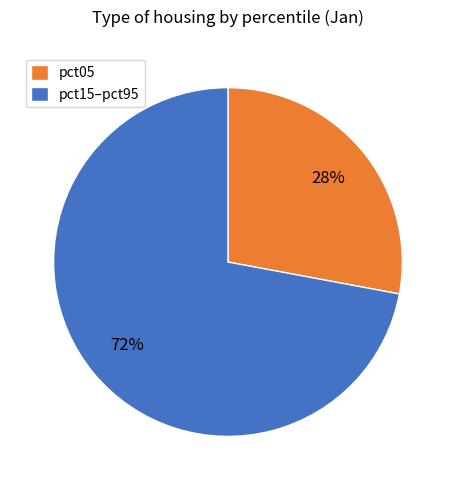

What is the ratio of the value at pct15–pct95 to the value at pct05?

2.6